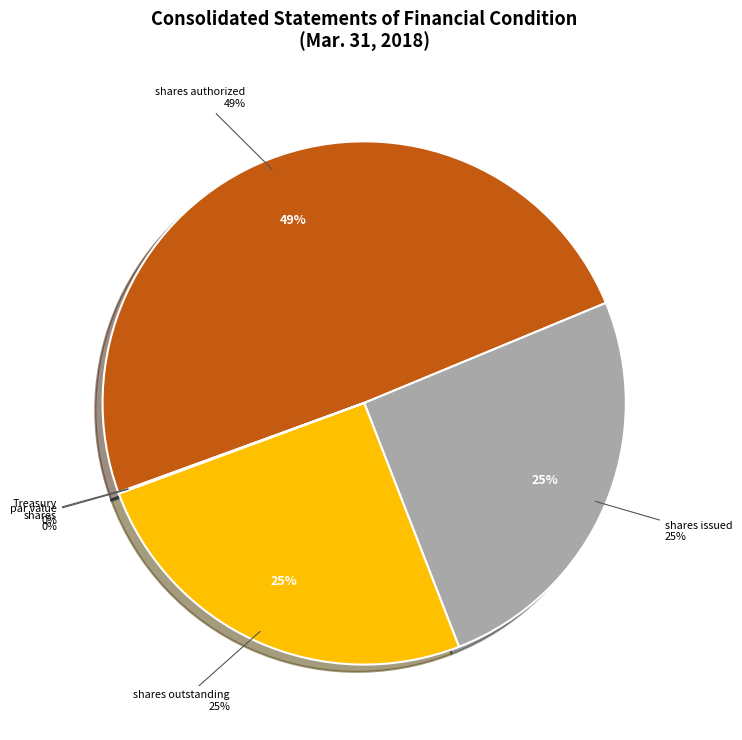

To the nearest percent, what is the difference between the largest and smallest slice percentages?

49%